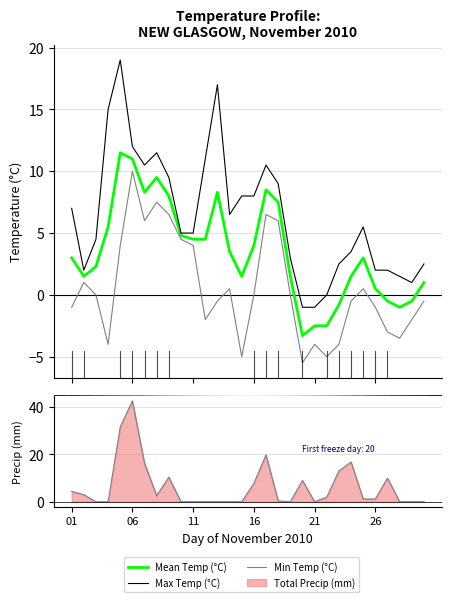

True or false: Max Temp (°C) and Min Temp (°C) intersect in this chart.

False